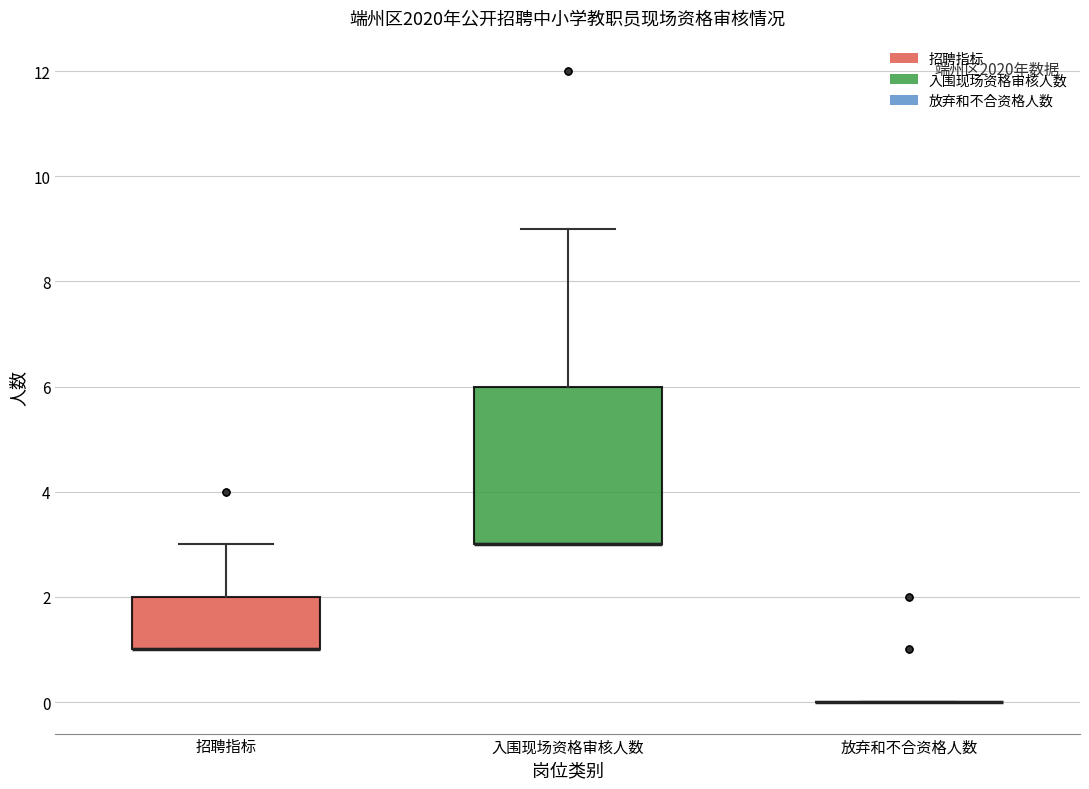

Where is the upper edge of the box for 入围现场资格审核人数 on the y-axis? The values are not printed on the chart, so give them approximately, as read against the axis.

6